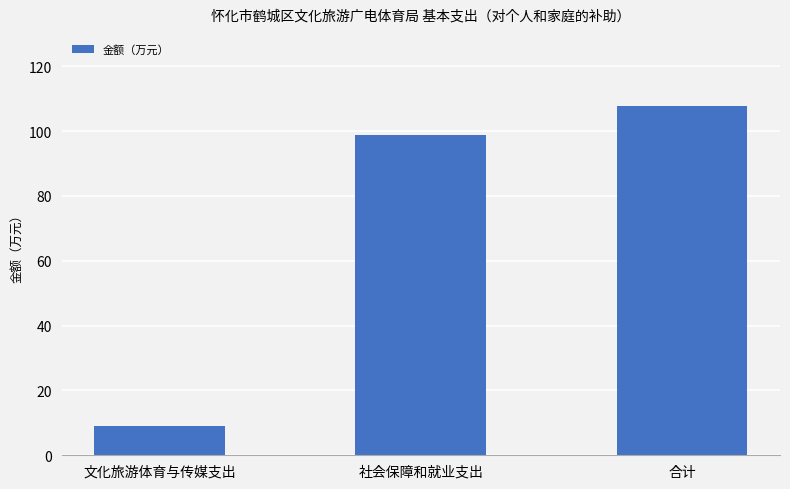

Reading right to left, transcribe all the data shown in this chart.

107.9	98.8	9.1